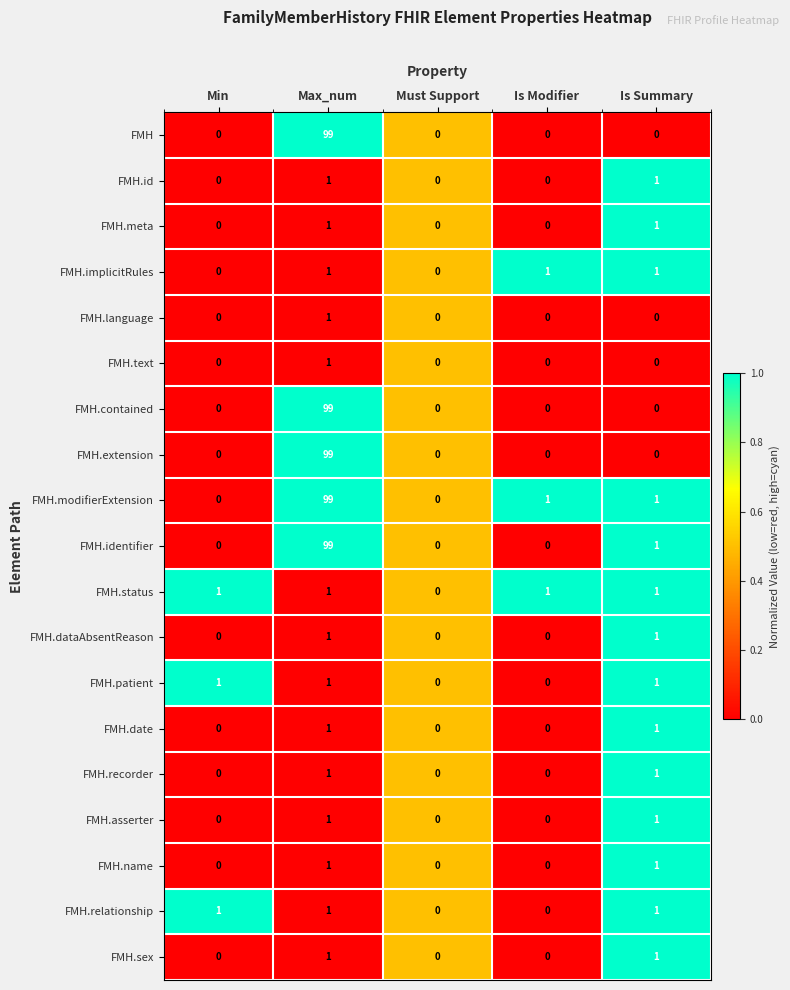

The FMH series shows 38 at Max_num. True or false?

False